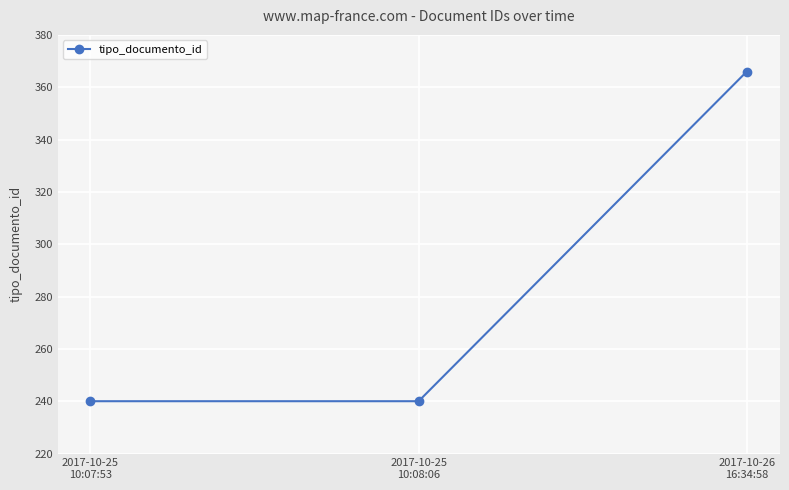

How many lines are shown in the chart?

1